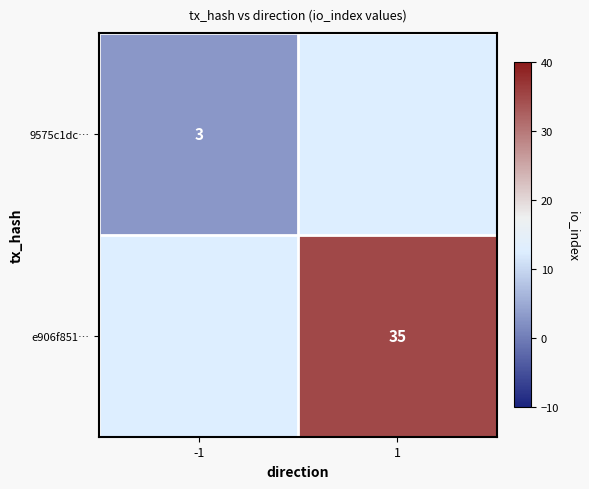

True or false: 9575c1dc… has a value of 1 at -1.

False